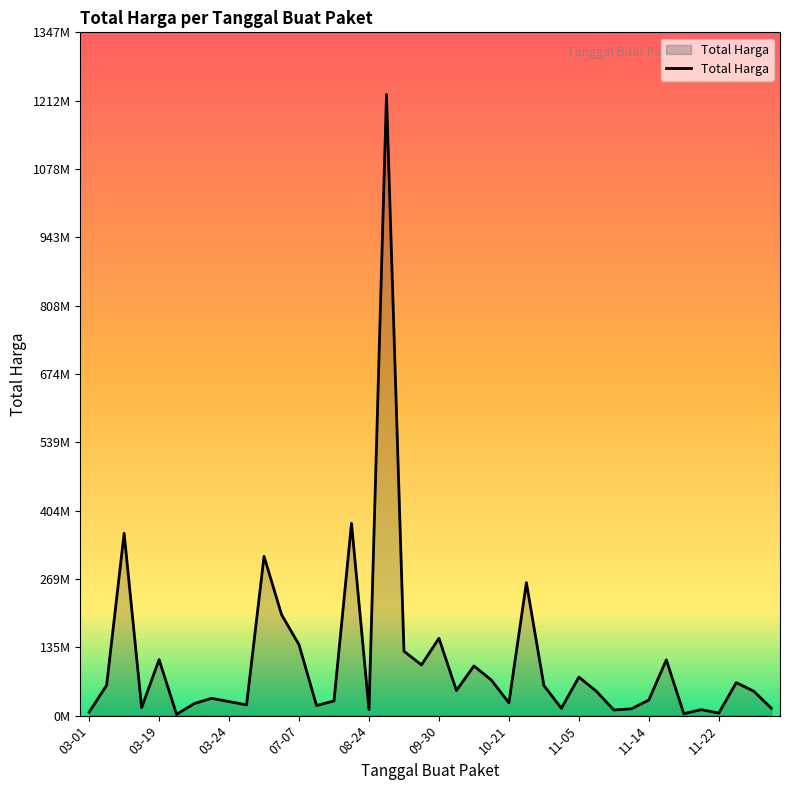

Does the chart have visible grid lines?

No